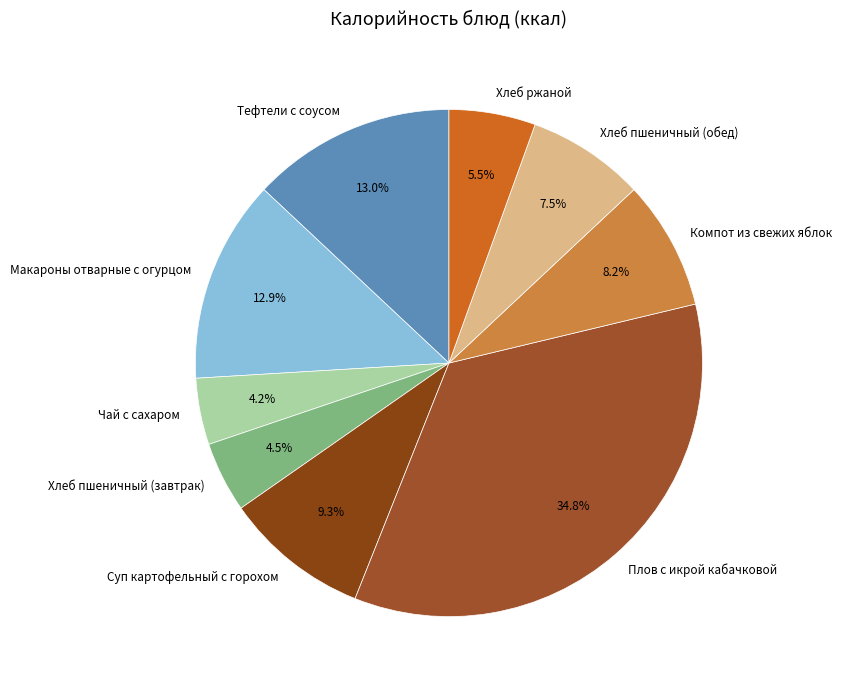

What is the total percentage of Хлеб пшеничный (обед) and Тефтели с соусом?

20.5%